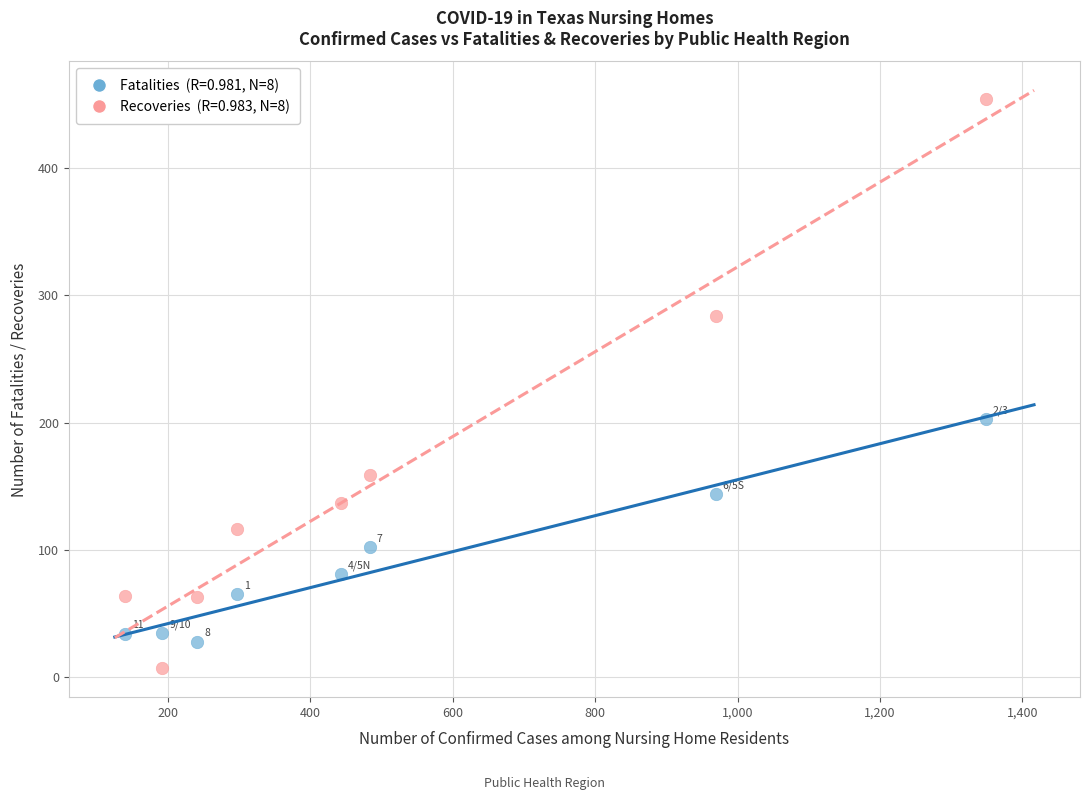

Across all data points, what is the range of Y values (max minus min)?

447